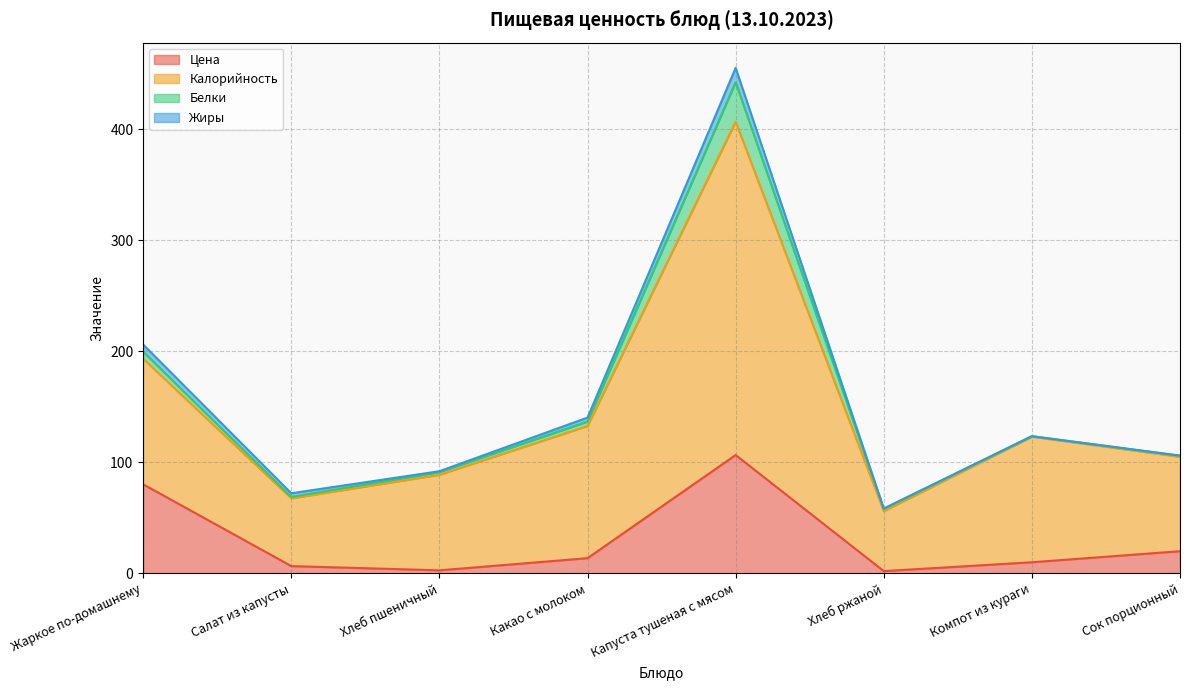

True or false: Калорийность and Цена intersect in this chart.

False